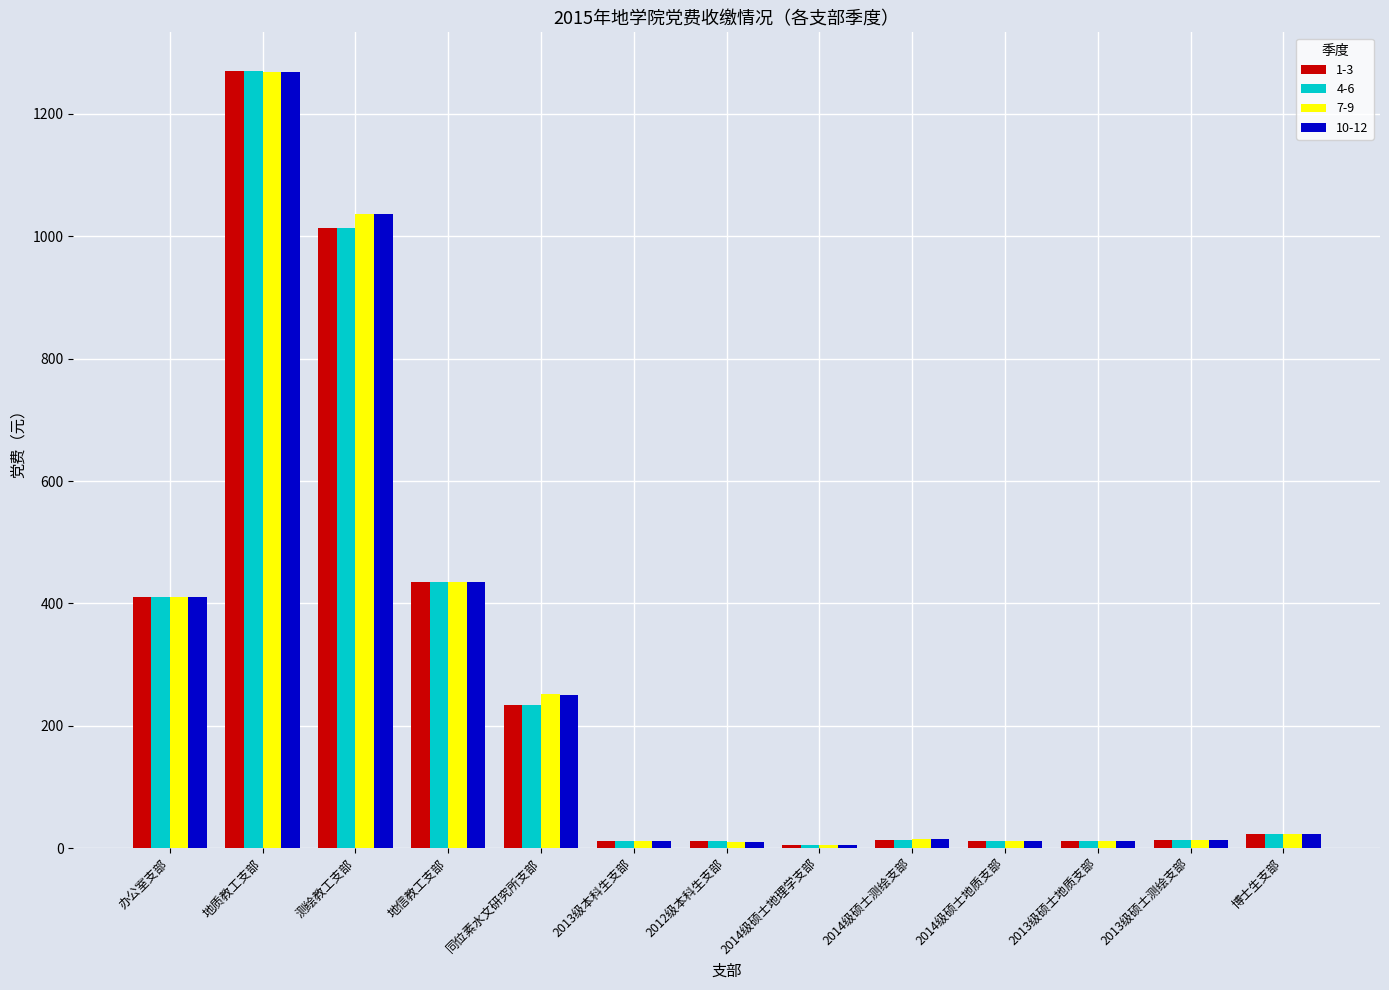

What is the highest value of the 7-9 series?

1269.0